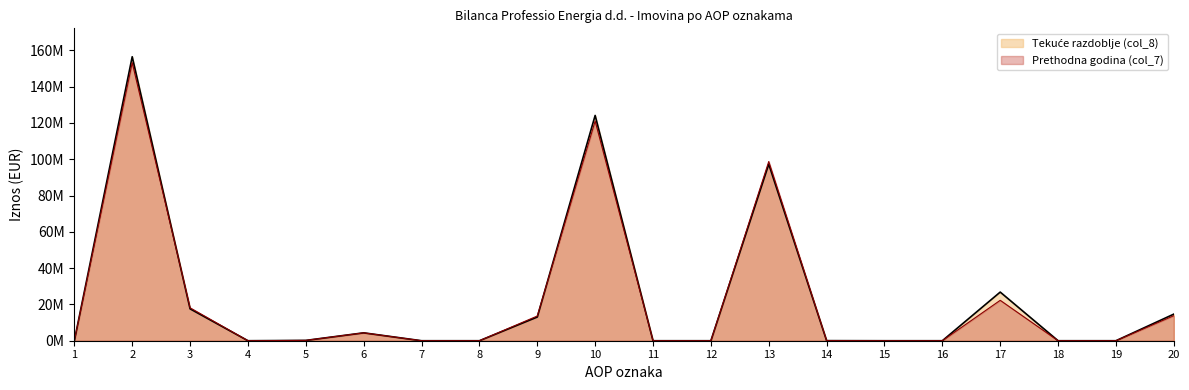

True or false: Prethodna godina (col_7) and Tekuće razdoblje (col_8) cross at least once.

True